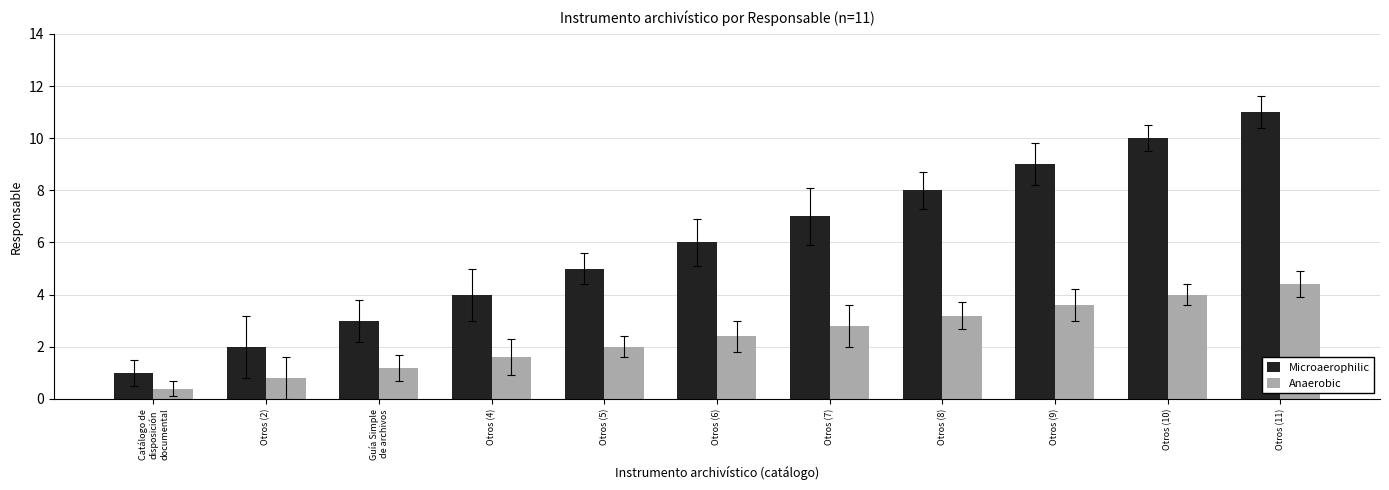

Which series has the widest spread of values?

Microaerophilic